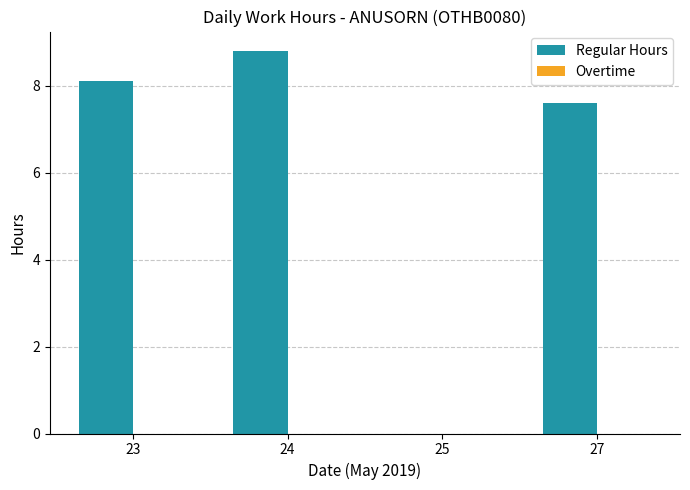

Count the number of categories in the chart.

4